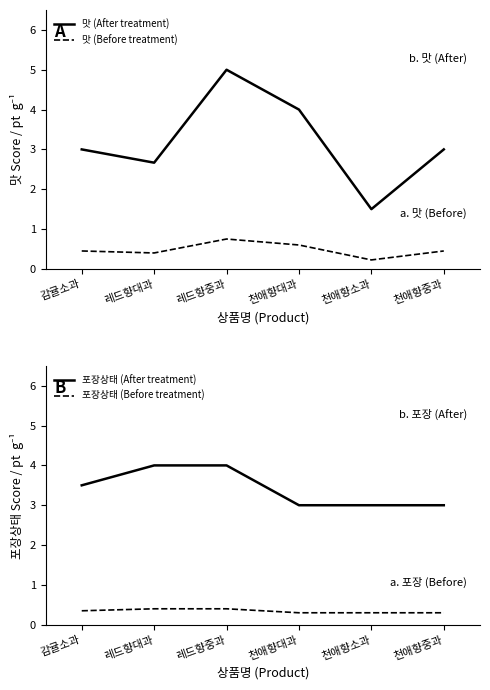

Which label corresponds to the smallest value in the chart?

천애향소과